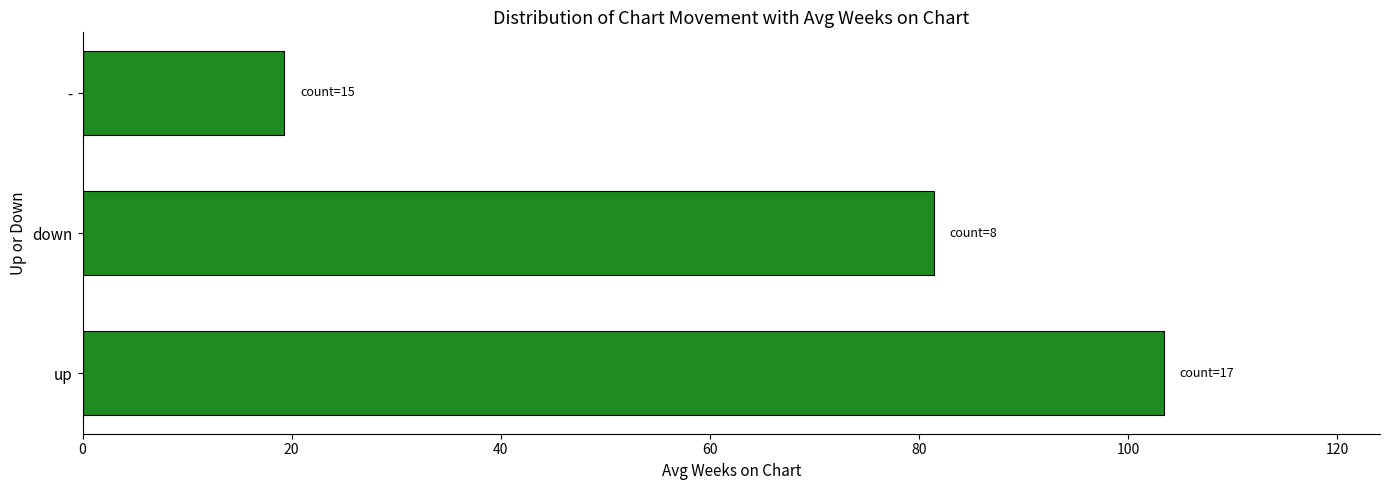

How many data points are less than 81?

1